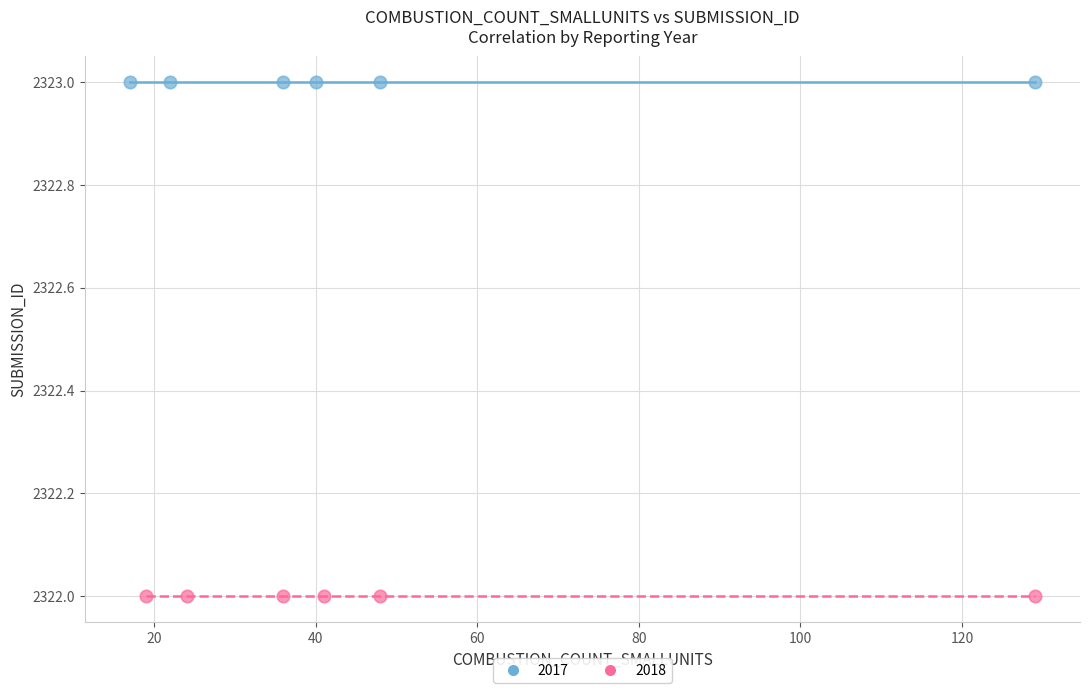

Which series contains the highest Y value?

2017